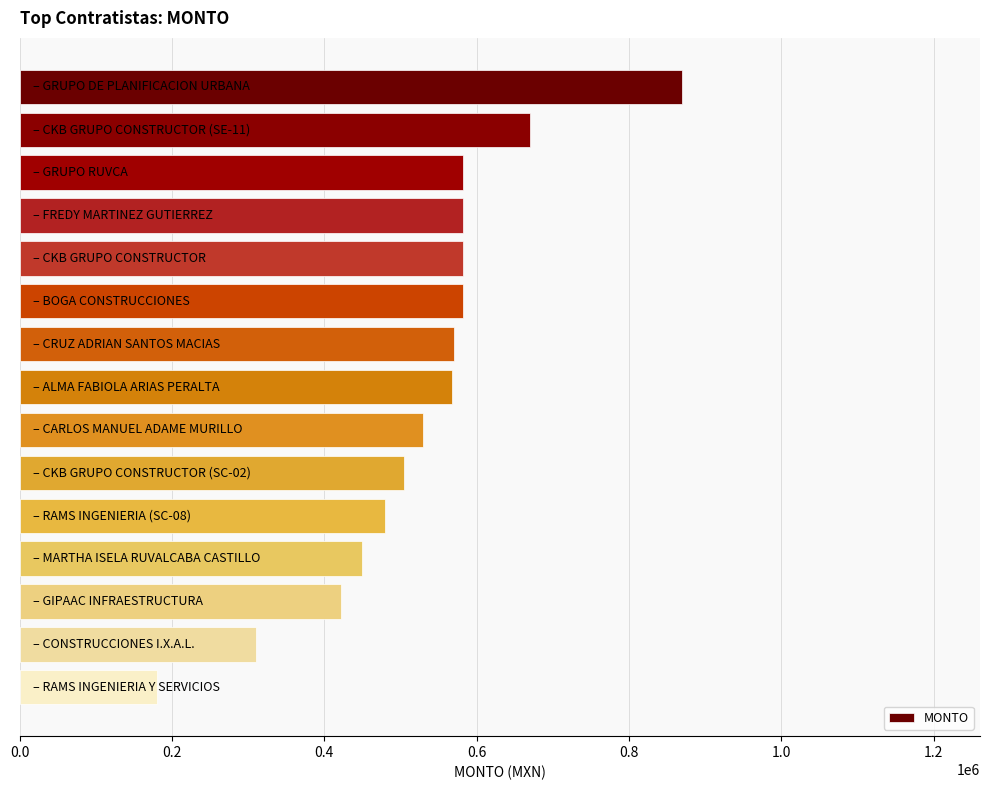

Count the number of categories in the chart.

15